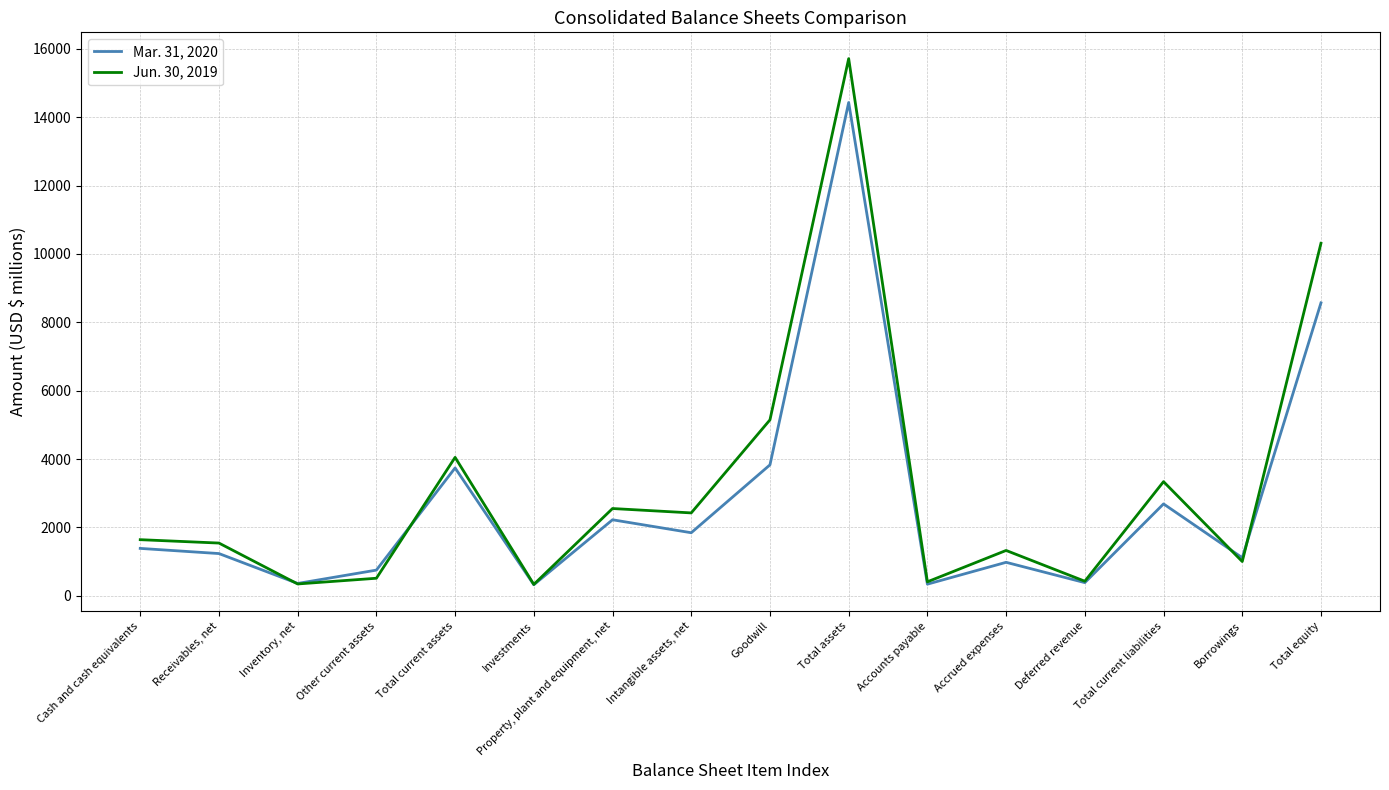

Between Cash and cash equivalents and Intangible assets, net, which series saw the biggest shift?

Jun. 30, 2019